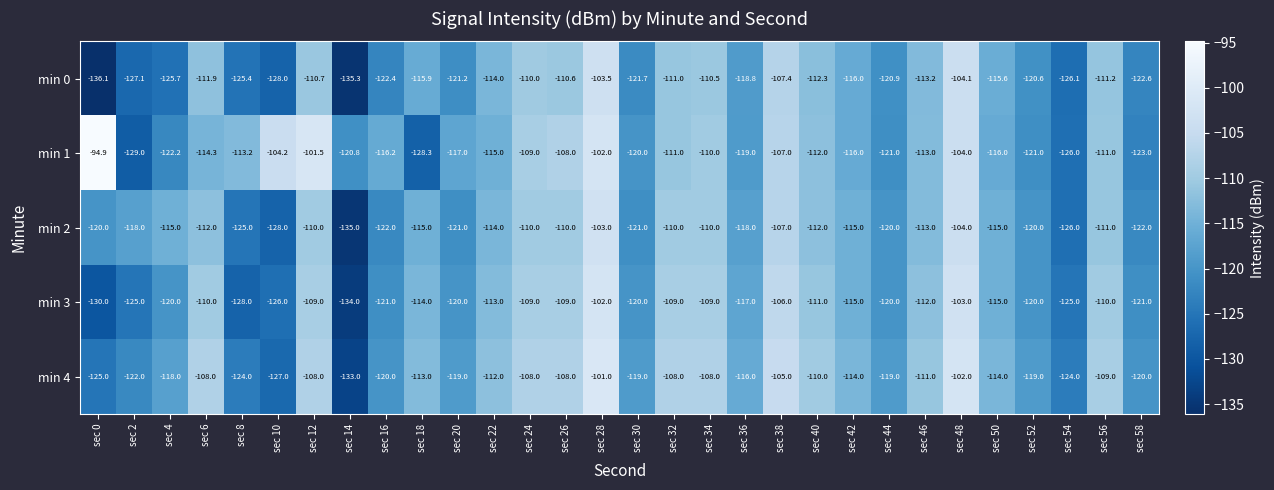

Where is min 4 nearest to the value -117?

sec 4